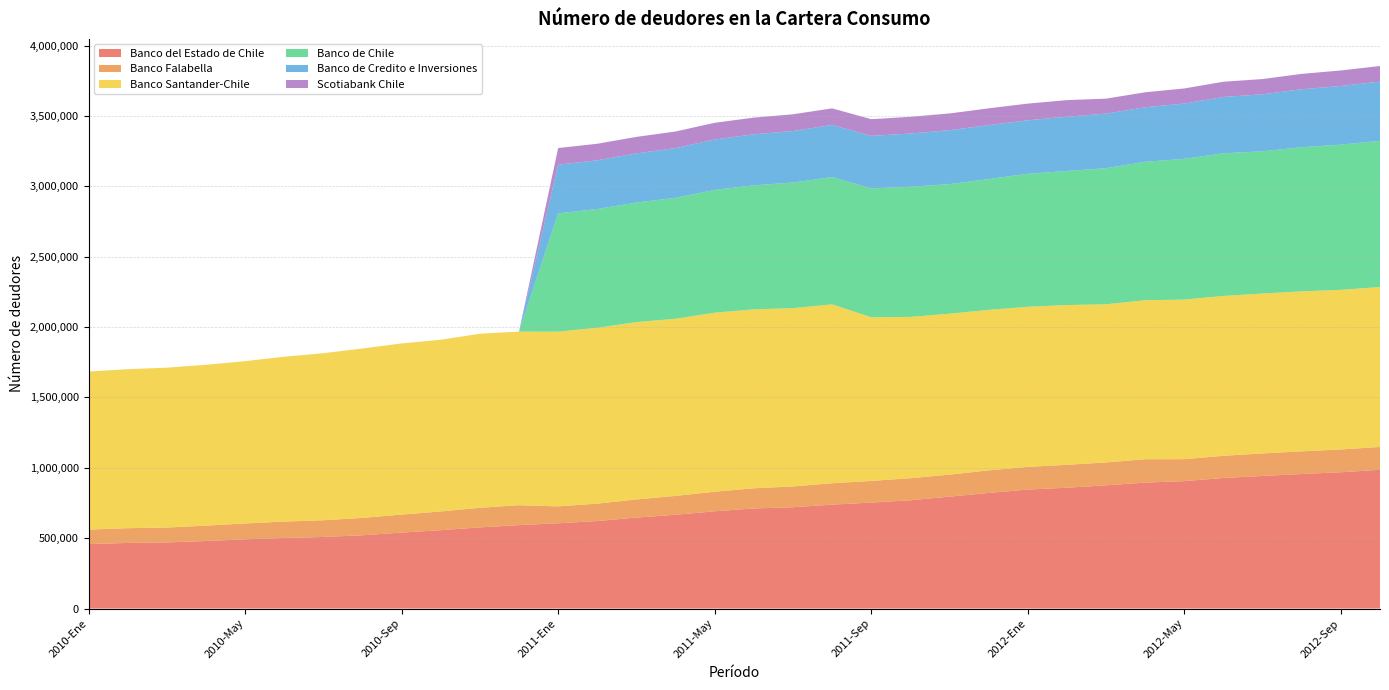

Reading left to right, transcribe all the data shown in this chart.

Banco del Estado de Chile: 458174	466358	469807	479976	492134	501376	508715	520527	539966	556823	576655	592832	605946	621871	646360	666469	691169	711193	719927	738432	752728	769371	795088	821236	845552	858488	875357	894926	905480	927604	942130	956039	968567	985674
Banco Falabella: 102742	104613	105750	109008	112433	116541	118685	123503	127779	133188	139244	141377	119968	123599	128727	133896	138869	143309	147518	151974	153948	156768	156169	160601	160903	162802	162673	165891	155705	157640	159900	160860	161875	162486
Banco Santander-Chile: 1123295	1129676	1135797	1142837	1153065	1171318	1186686	1203768	1215716	1219722	1236493	1233542	1241506	1249316	1259989	1258536	1272032	1271125	1266727	1270872	1162758	1145984	1143579	1140181	1137816	1135039	1123573	1129771	1133953	1135720	1136062	1136756	1134033	1136321
Banco de Chile: 0	0	0	0	0	0	0	0	0	0	0	0	840365	843483	849434	859231	872209	880934	892416	904268	915469	924160	920707	929074	944383	952604	966750	983399	999848	1013356	1010339	1023901	1031415	1038619
Banco de Credito e Inversiones: 0	0	0	0	0	0	0	0	0	0	0	0	345954	346529	349182	352894	358283	362686	365866	370476	373376	378404	382994	383361	380172	385248	387872	387268	392897	400285	405116	411960	416801	420725
Scotiabank Chile: 0	0	0	0	0	0	0	0	0	0	0	0	117929	117401	117281	118223	118577	118672	118998	117617	118502	118938	118948	119292	118605	117943	106407	106610	107241	108179	108331	109145	110264	110604